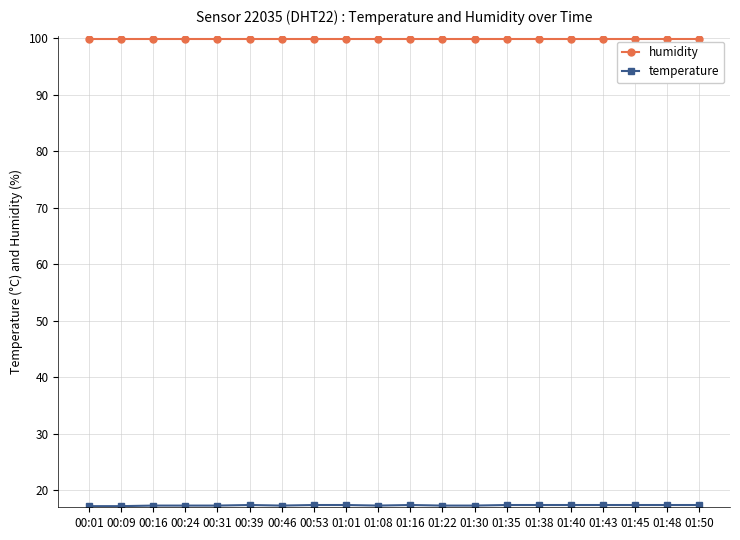

At how many categories does at least one series exceed 48?

20